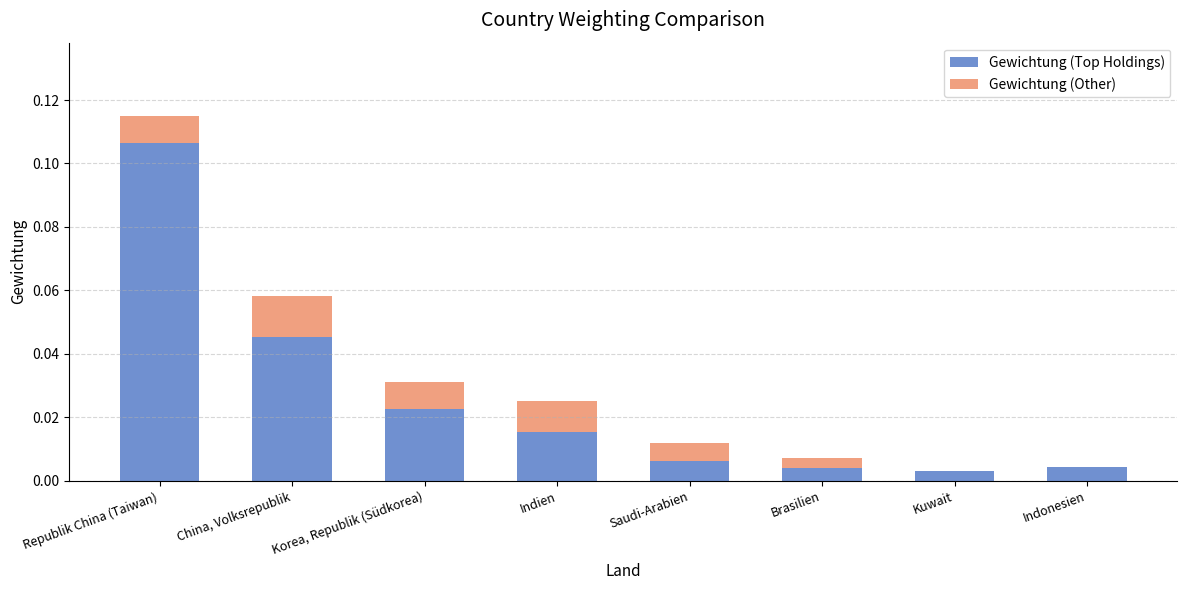

At which category is the sum across all series the highest?

Republik China (Taiwan)